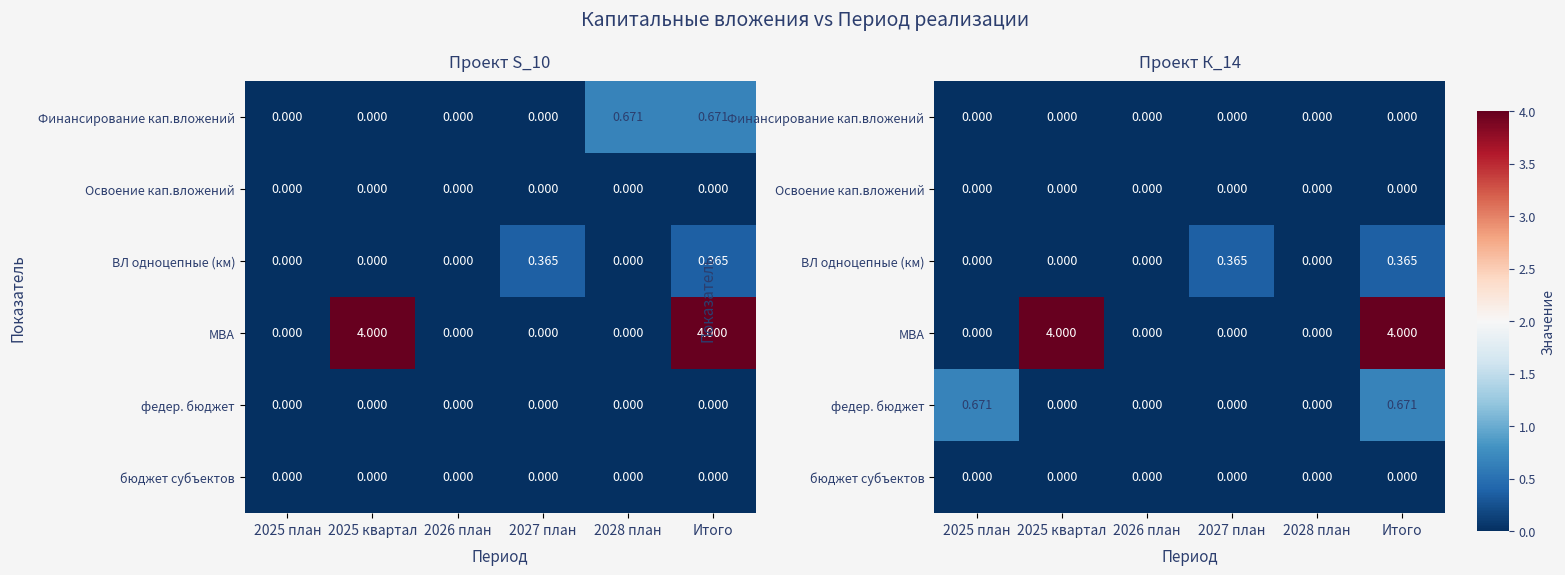

What value does the МВА series have at Итого?

4.0